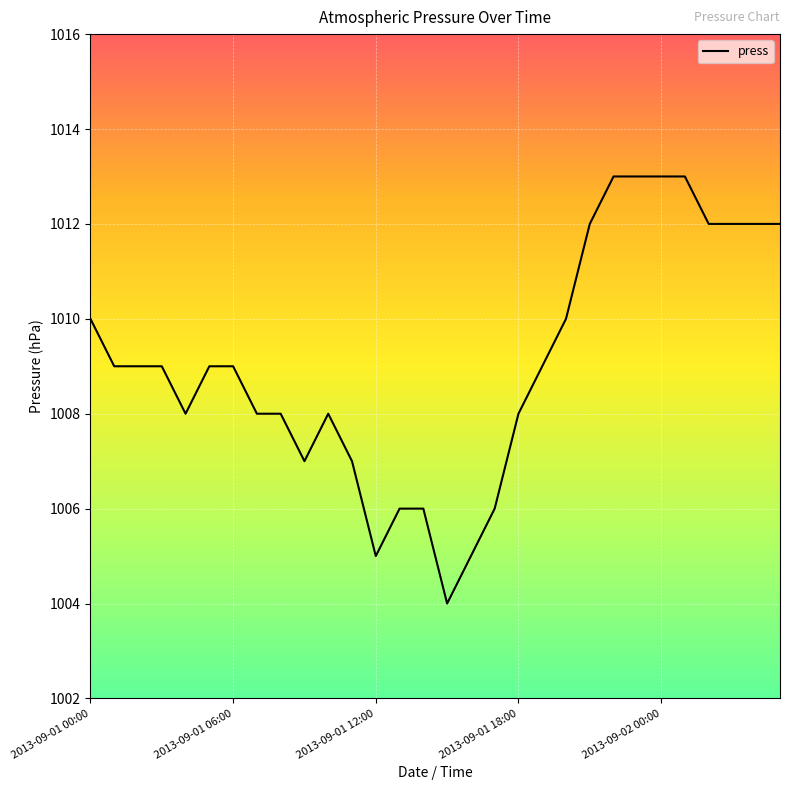

Reading left to right, what are all the values shown in this chart?

1010	1009	1009	1009	1008	1009	1009	1008	1008	1007	1008	1007	1005	1006	1006	1004	1005	1006	1008	1009	1010	1012	1013	1013	1013	1013	1012	1012	1012	1012